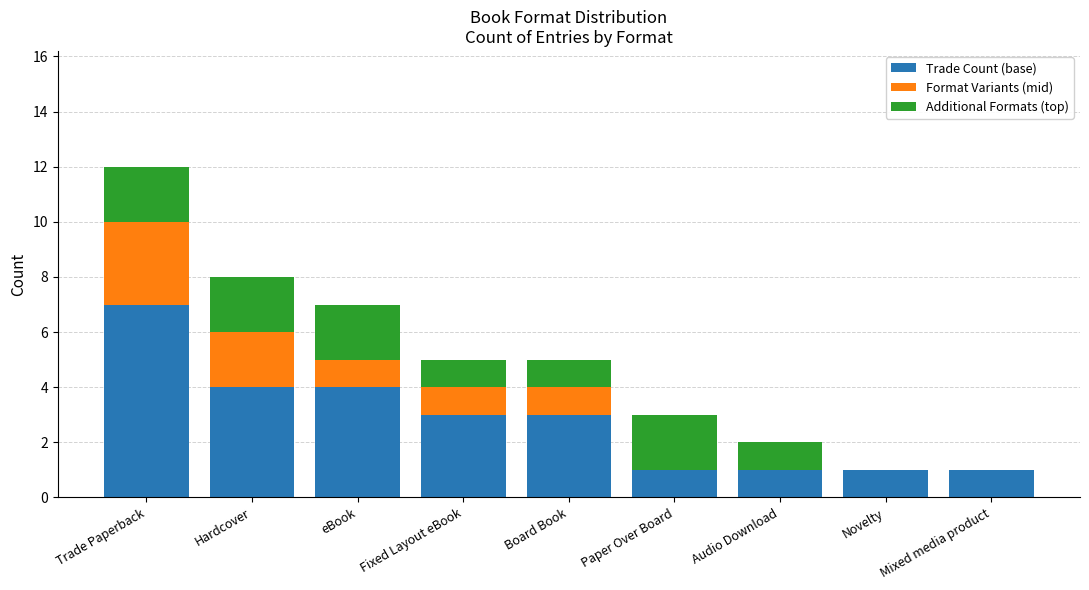

At which label does Trade Count (base) reach its peak?

Trade Paperback